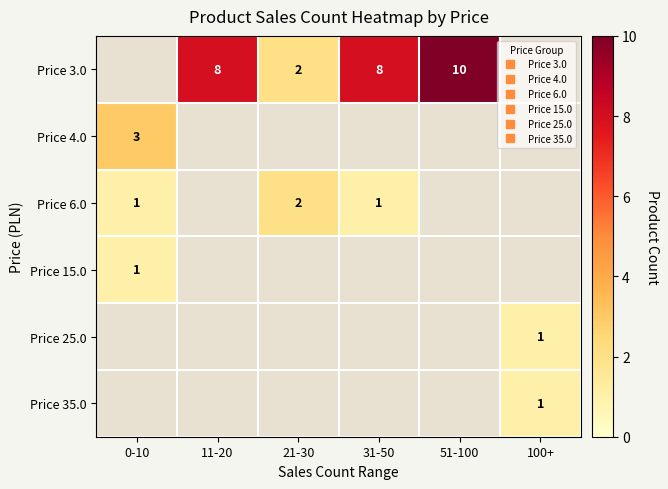

Is the value of Price 15.0 at 21-30 greater than the value of Price 3.0 at 11-20?

No